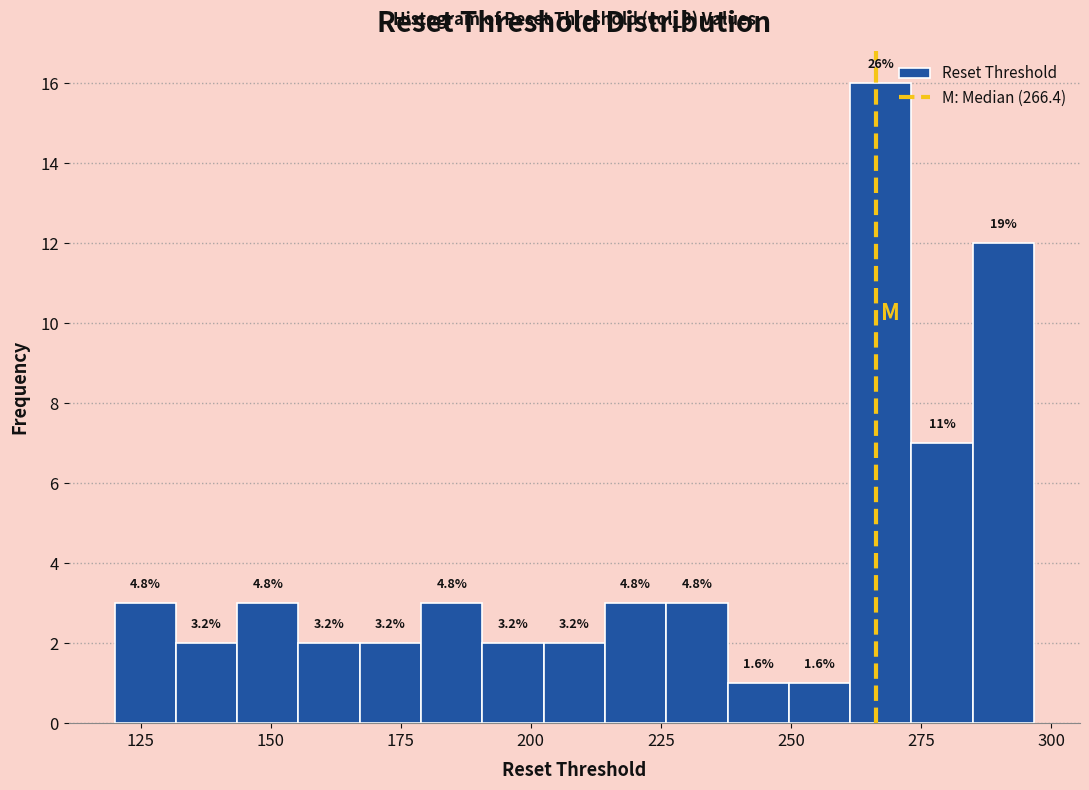

Around what value on the x-axis is the tallest bar? Give the approximate position of its centre, as read against the axis.

265